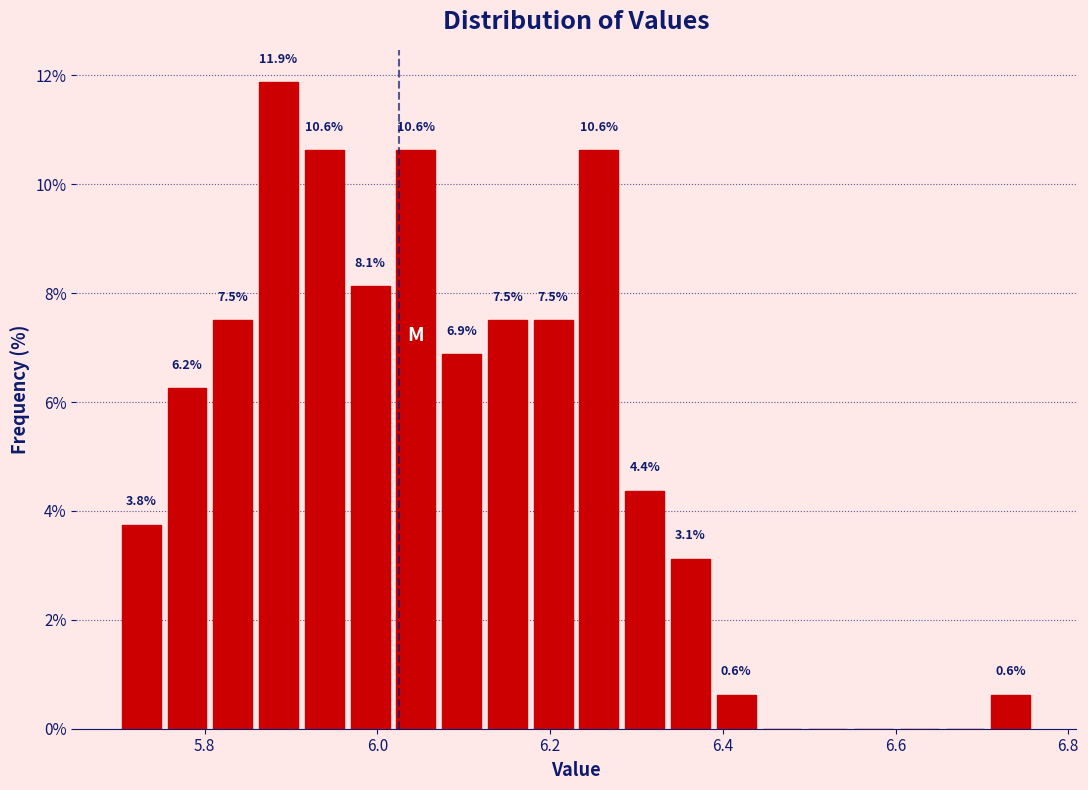

Read against the x-axis, roughly where is the centre of the tallest bar?

5.88